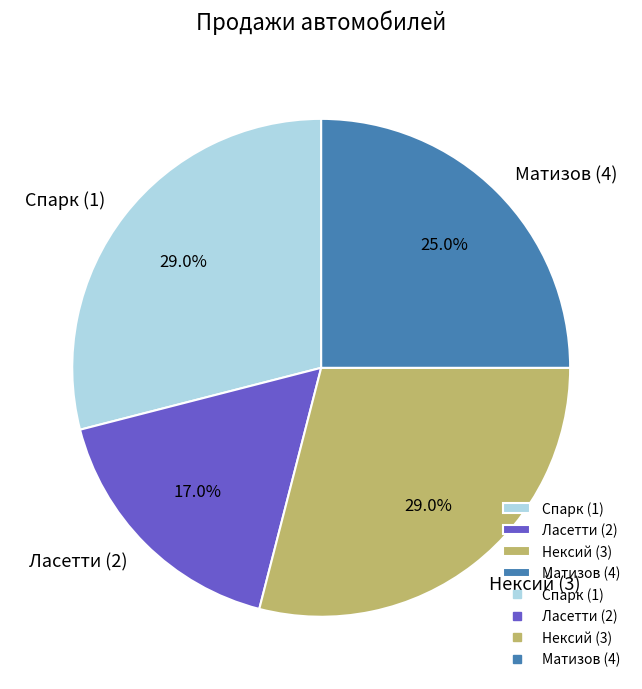

Which slice is the smallest?

Ласетти (2)